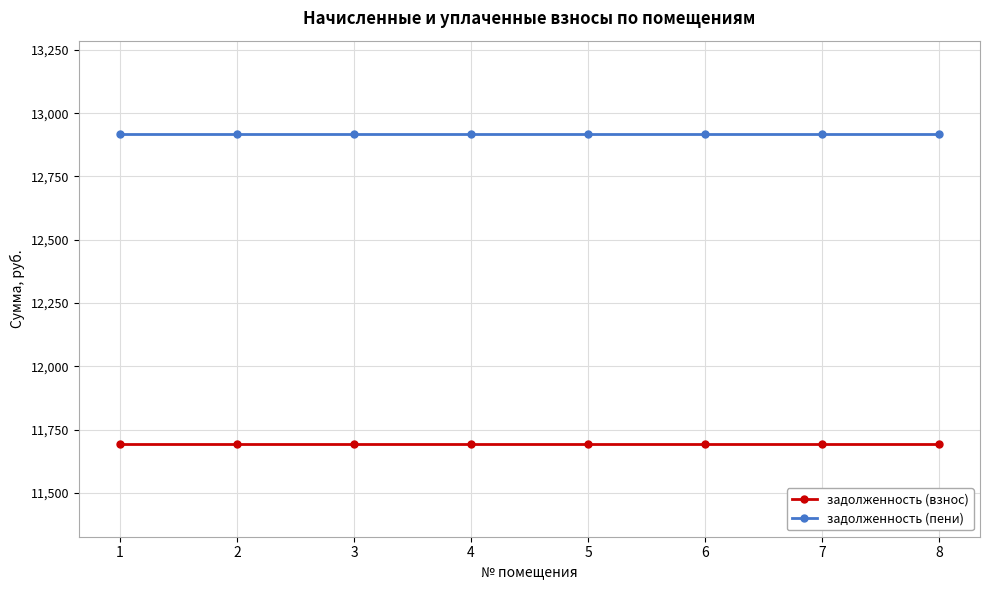

What is the maximum value shown in the chart?

12919.0